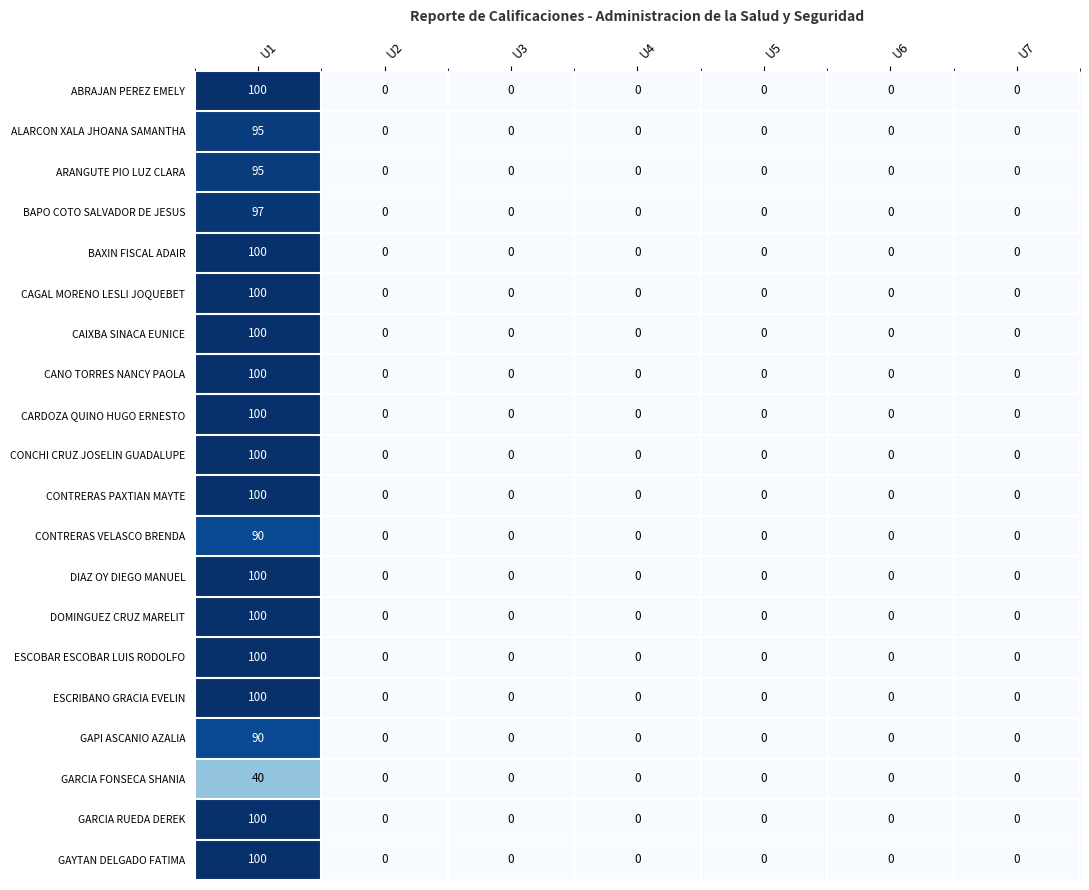

How many values in the CONCHI CRUZ JOSELIN GUADALUPE series exceed 0?

1